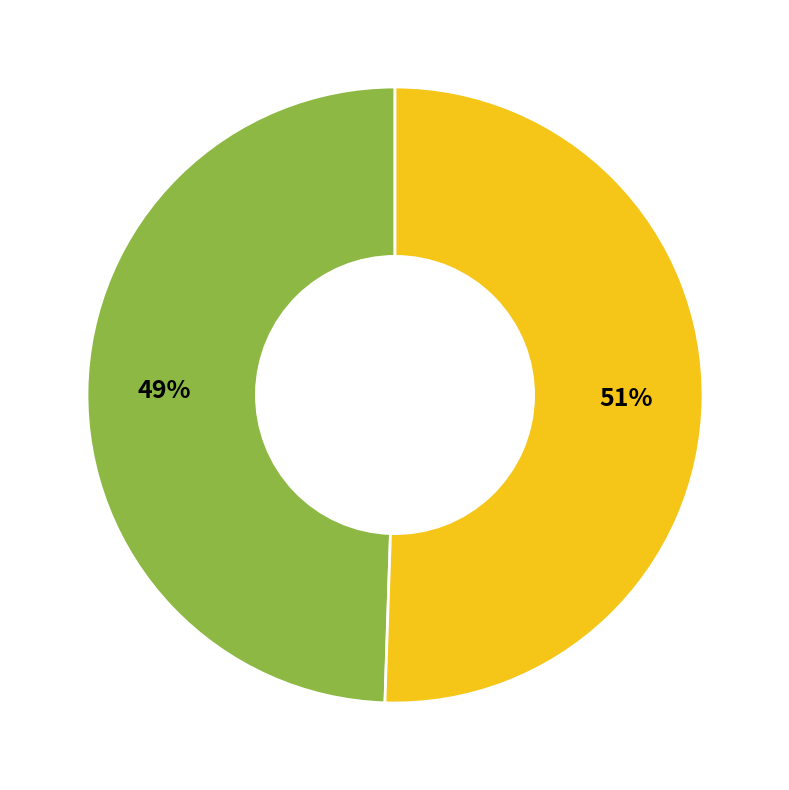

How many slices are in this pie chart?

2